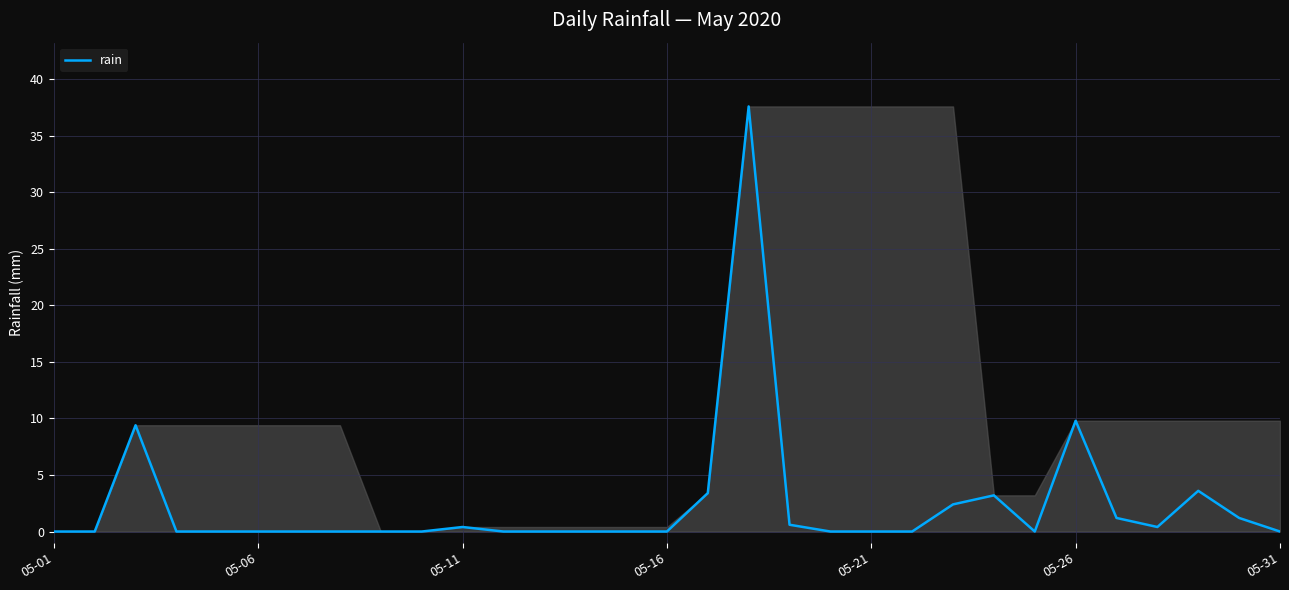

What is the greatest value displayed?

37.6